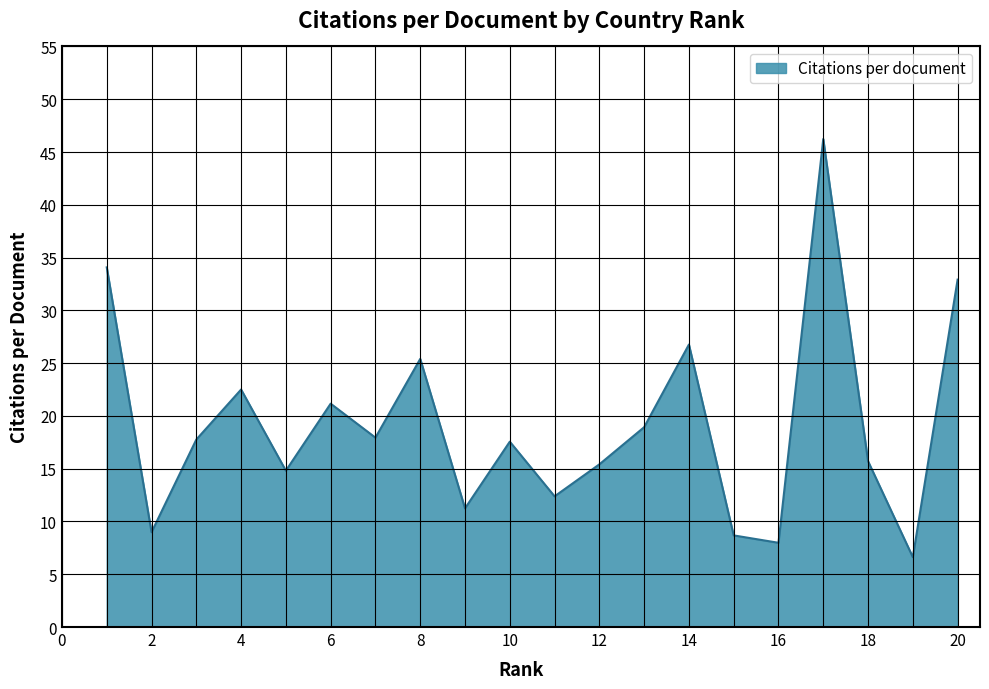

What is the average value?

19.2